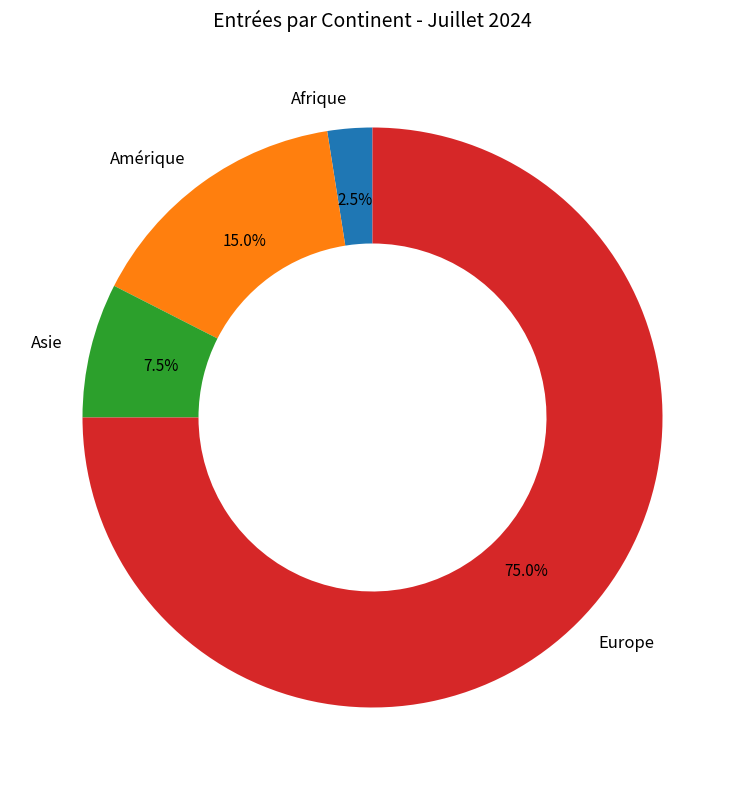

Is it true that Amérique is 15% of the pie?

True